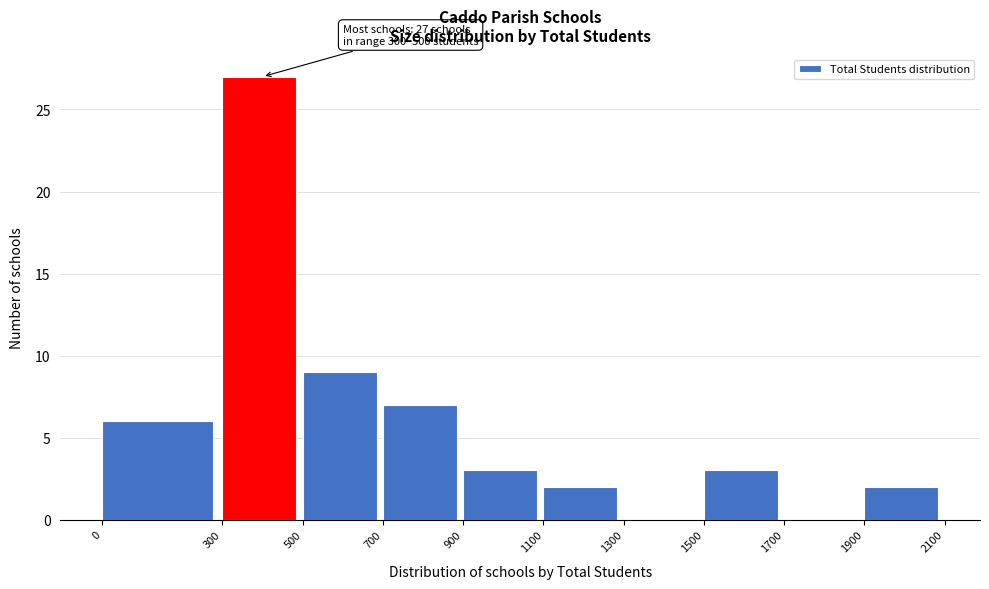

Which range on the x-axis has the tallest bar?

300 to 500